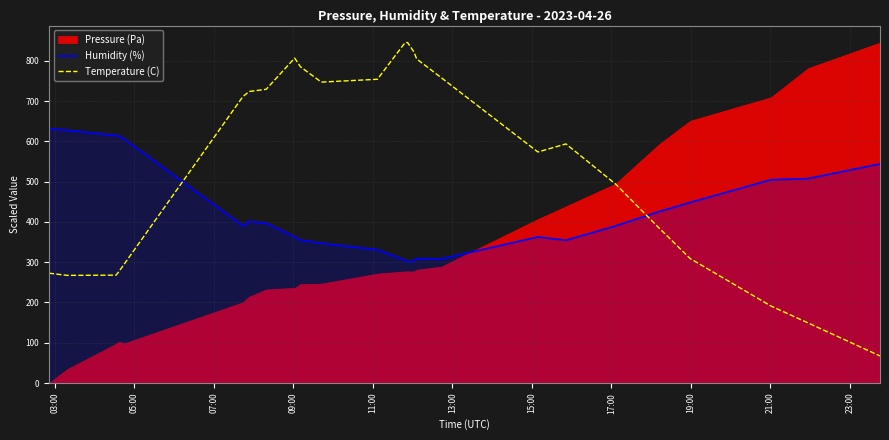

What is the lowest value of the Temperature (C) series?

67.2